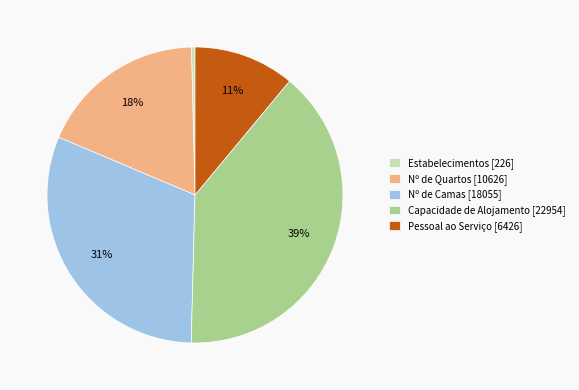

What is the ratio of the value at Capacidade de Alojamento [22954] to the value at Nº de Quartos [10626]?

2.2